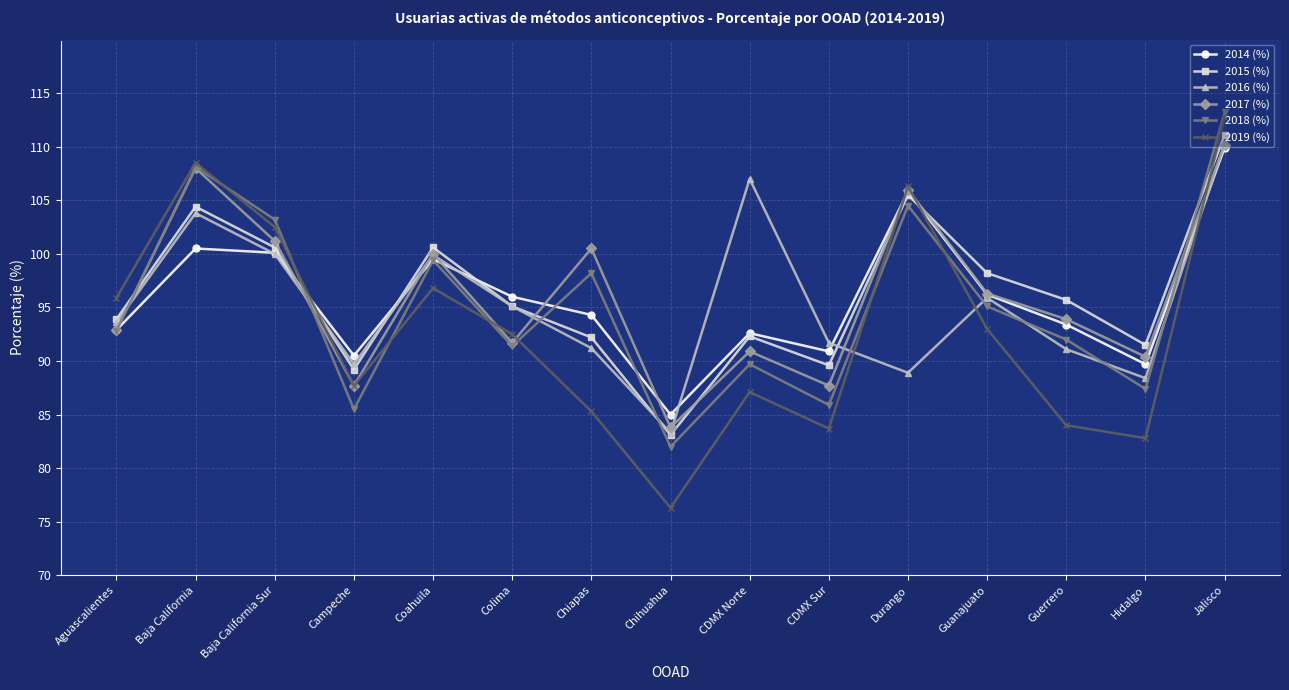

What is the total value across all series at Guanajuato?

574.7